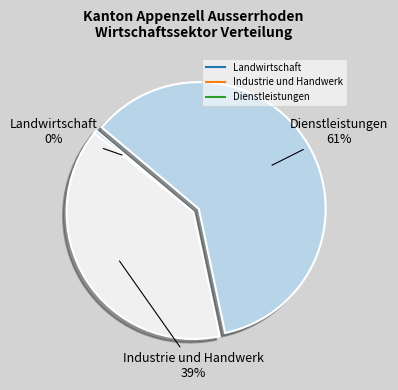

True or false: Landwirtschaft accounts for 0% of the total.

True